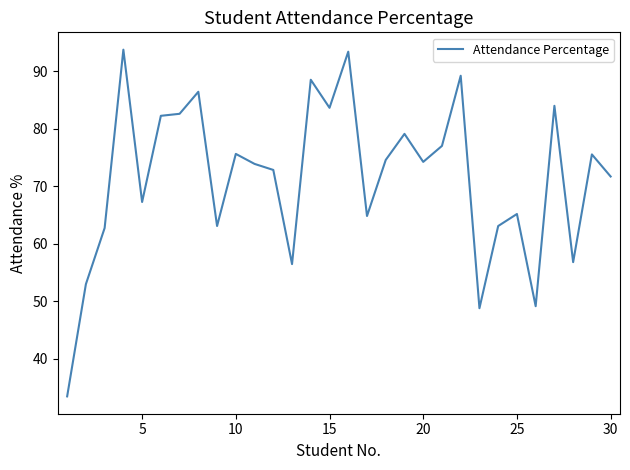

What is the greatest value displayed?

93.7